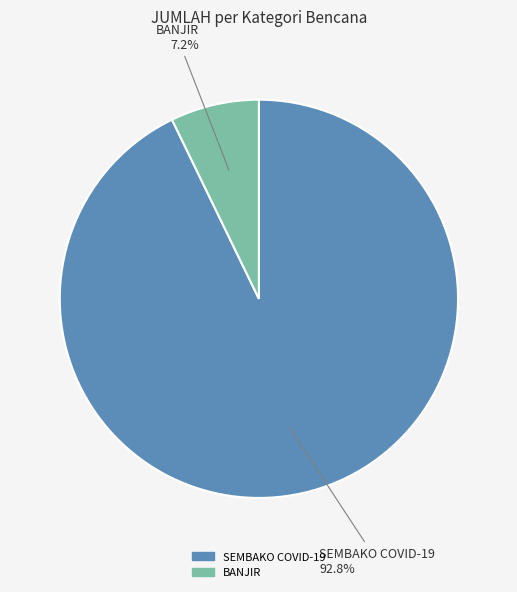

What is the total percentage of SEMBAKO COVID-19 and BANJIR?

100.0%